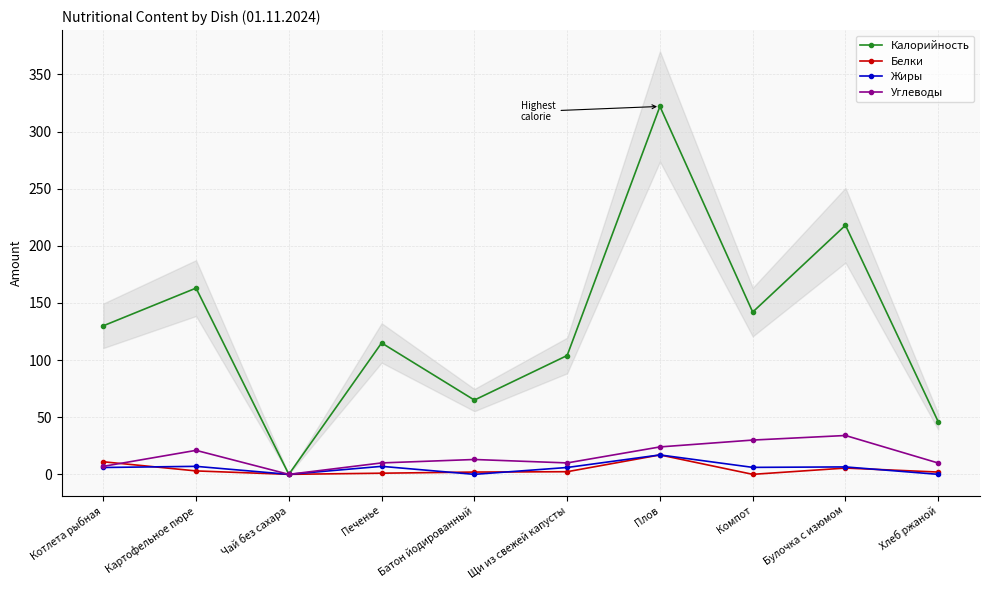

List the series in order of their peak value, highest first.

Калорийность, Углеводы, Белки, Жиры